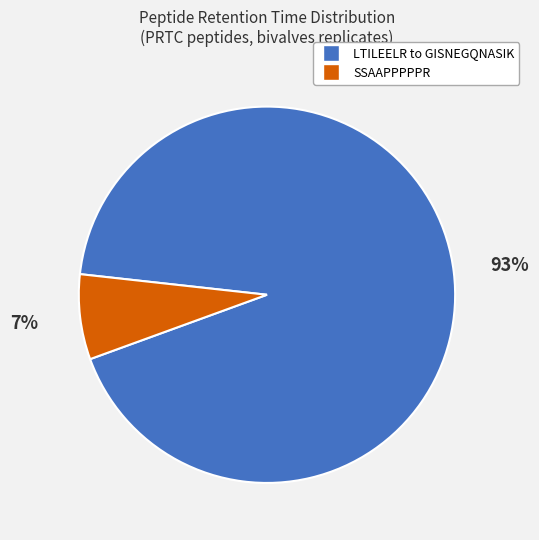

To the nearest percent, what is the average slice percentage?

50%